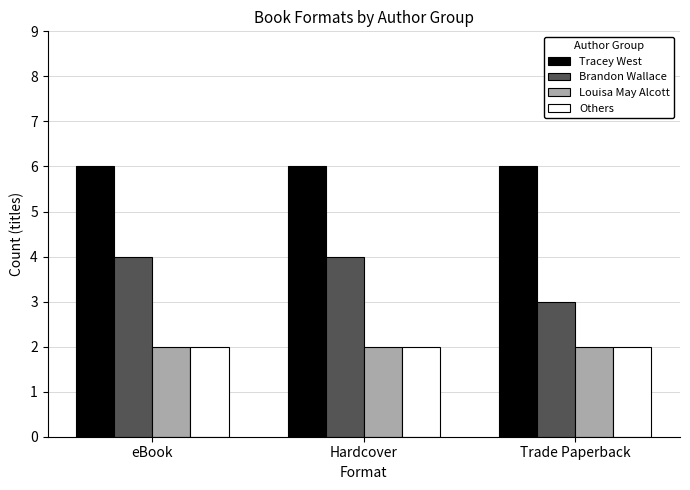

What is the difference between the highest and lowest values at eBook?

4